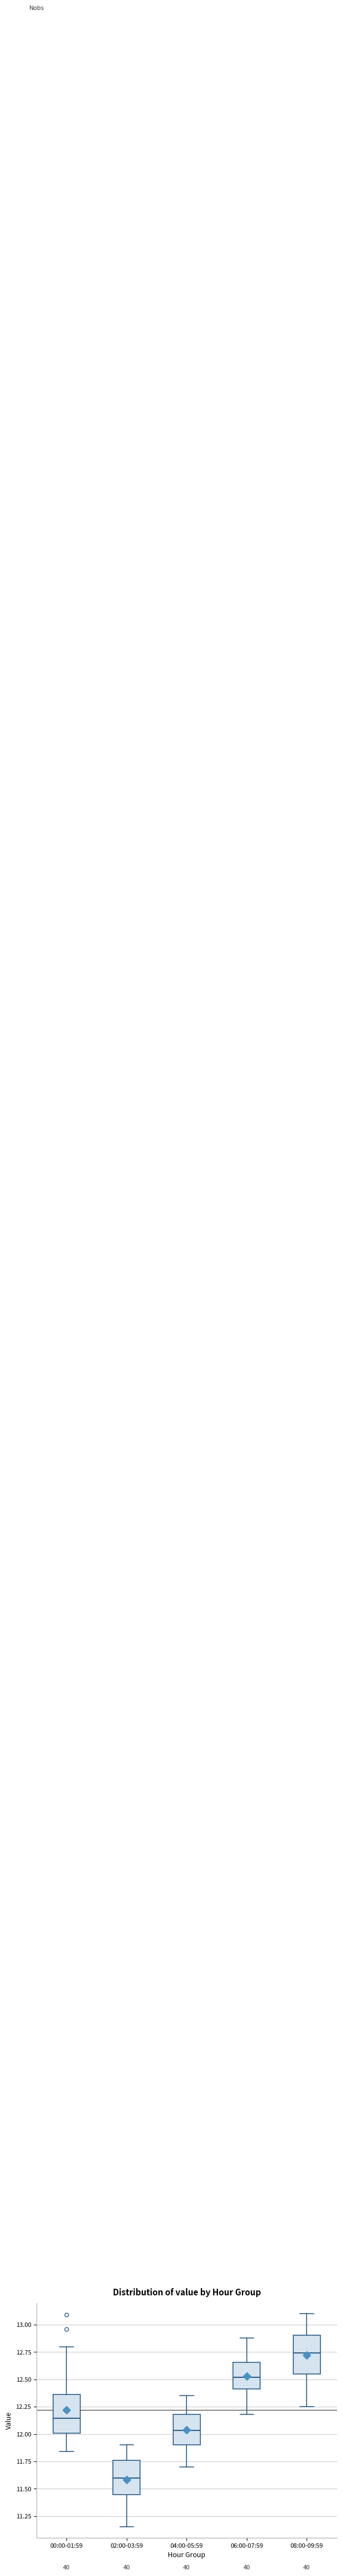

Reading left to right, read every box against the y-axis: the position of its median line, the range the box covers, and the ends of its whiskers. The values are not printed on the chart, so give them approximately, as read against the axis.

00:00-01:59: median 12.15, box 12.00 to 12.35, whiskers 11.85 to 12.80
02:00-03:59: median 11.60, box 11.45 to 11.75, whiskers 11.15 to 11.90
04:00-05:59: median 12.05, box 11.90 to 12.20, whiskers 11.70 to 12.35
06:00-07:59: median 12.50, box 12.40 to 12.65, whiskers 12.20 to 12.90
08:00-09:59: median 12.75, box 12.55 to 12.90, whiskers 12.25 to 13.10